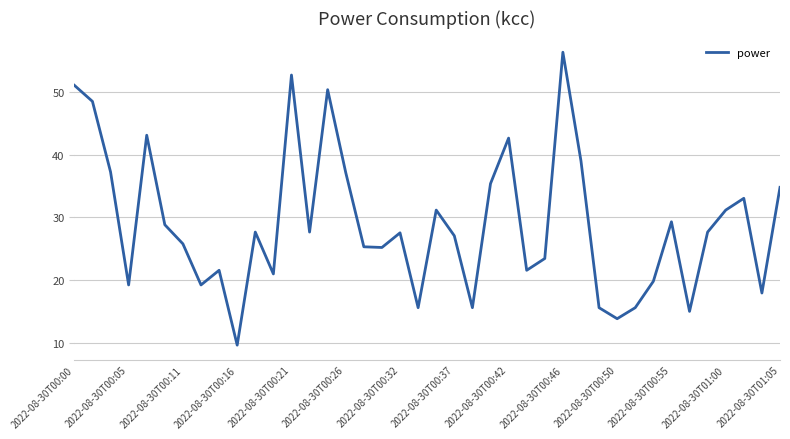

Is this an area chart (filled region under the line)?

No